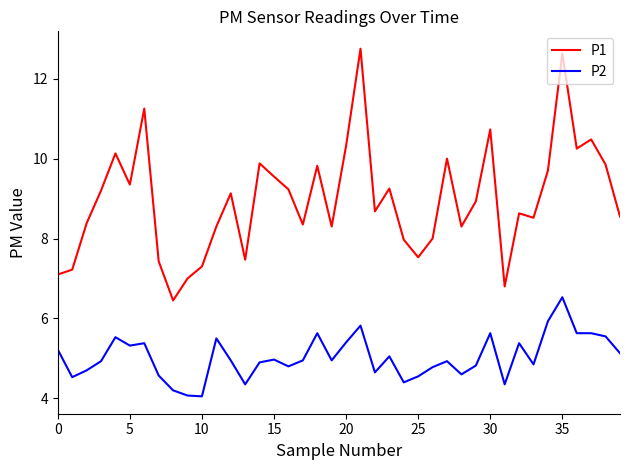

Which series has the largest total across all categories?

P1